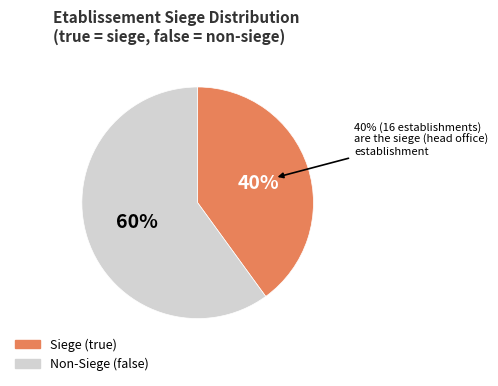

Between false and true, which is larger?

false